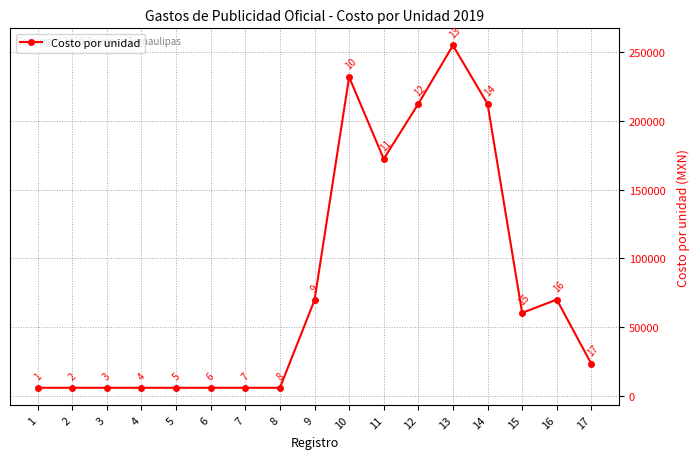

Read the value at 2.

5800.0